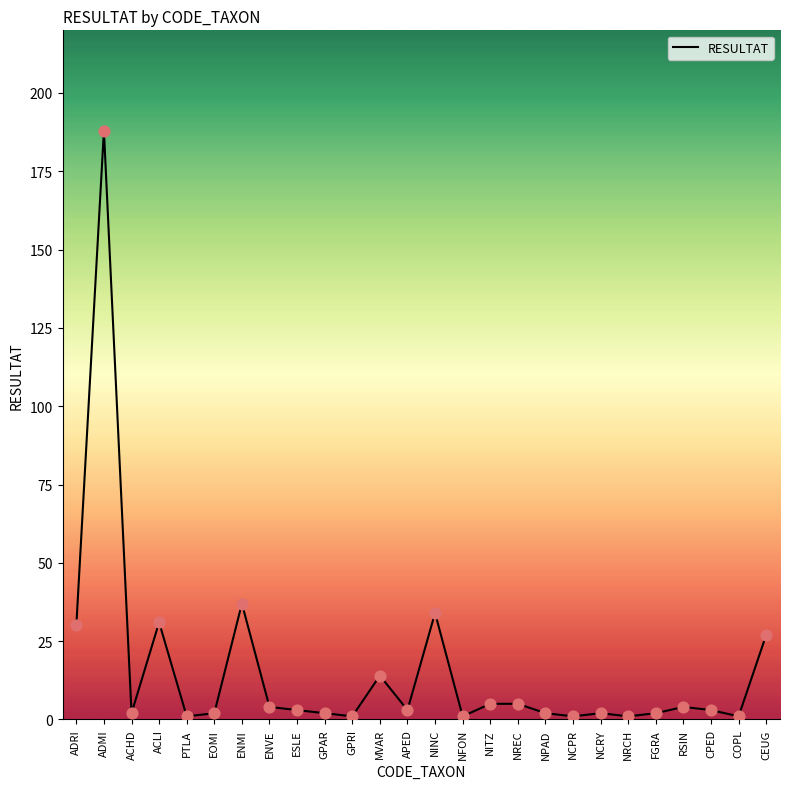

Which has a higher value, ADRI or NCPR?

ADRI